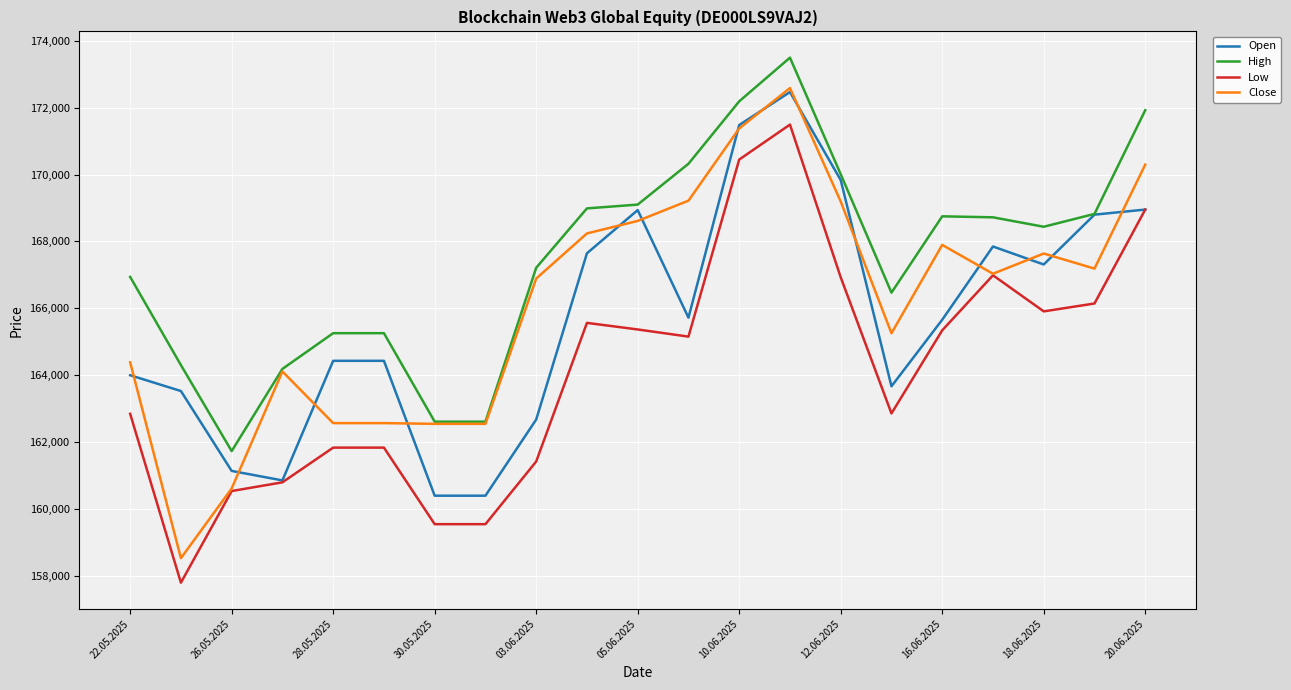

Which series has the widest spread of values?

Close